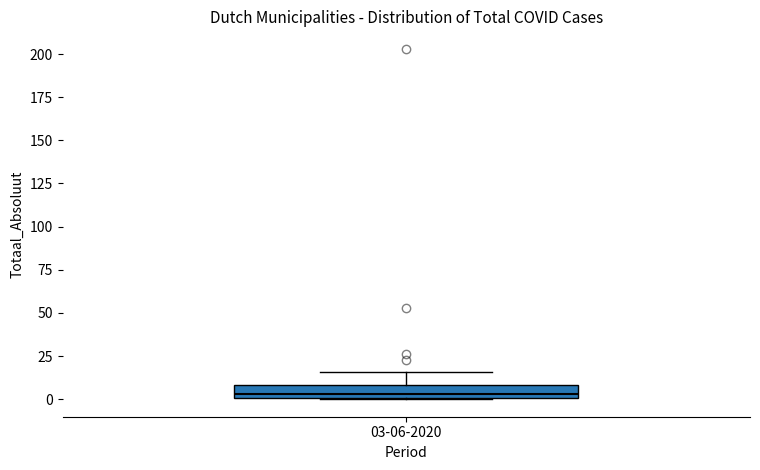

Where is the upper edge of the box for 03-06-2020 on the y-axis? The values are not printed on the chart, so give them approximately, as read against the axis.

10